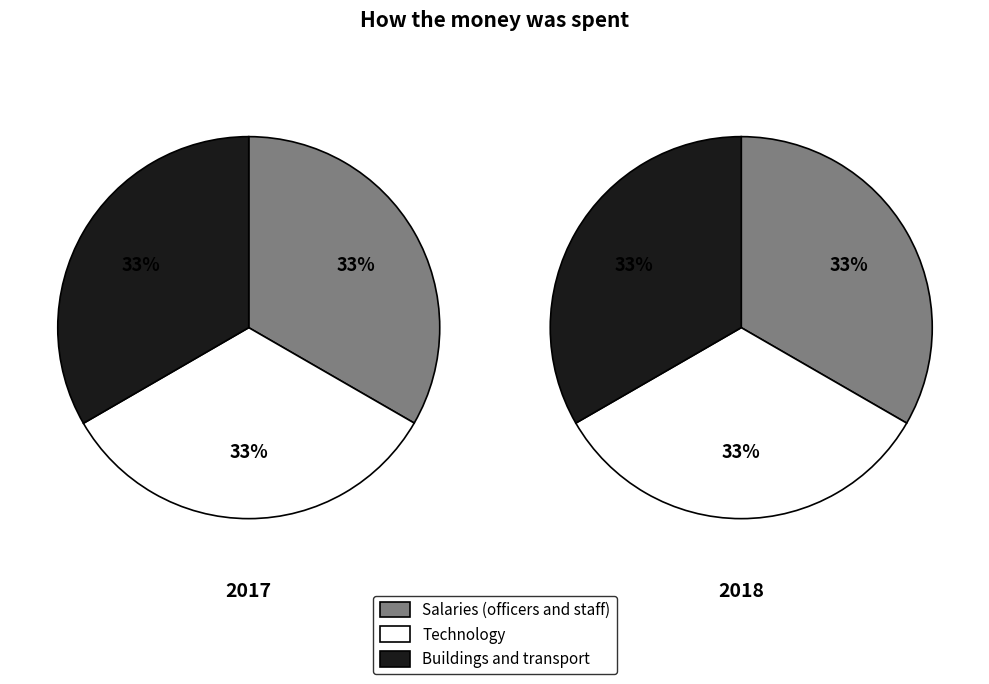

The 9 slice represents 19% of the pie. True or false?

False